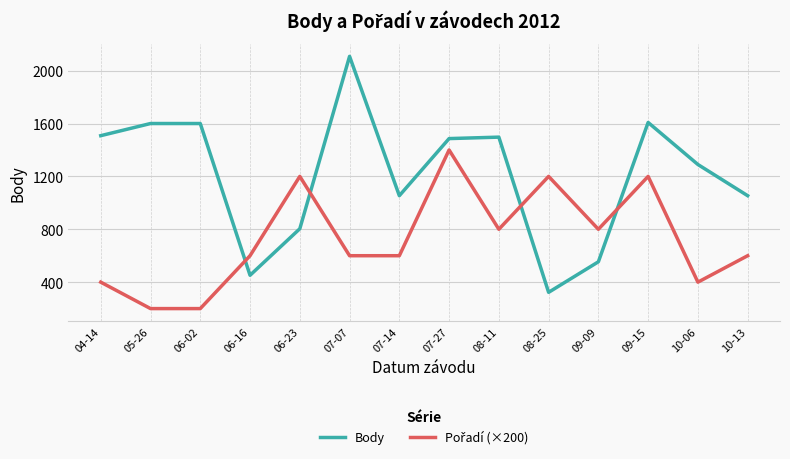

What is the difference between the highest and lowest values at 09-09?

246